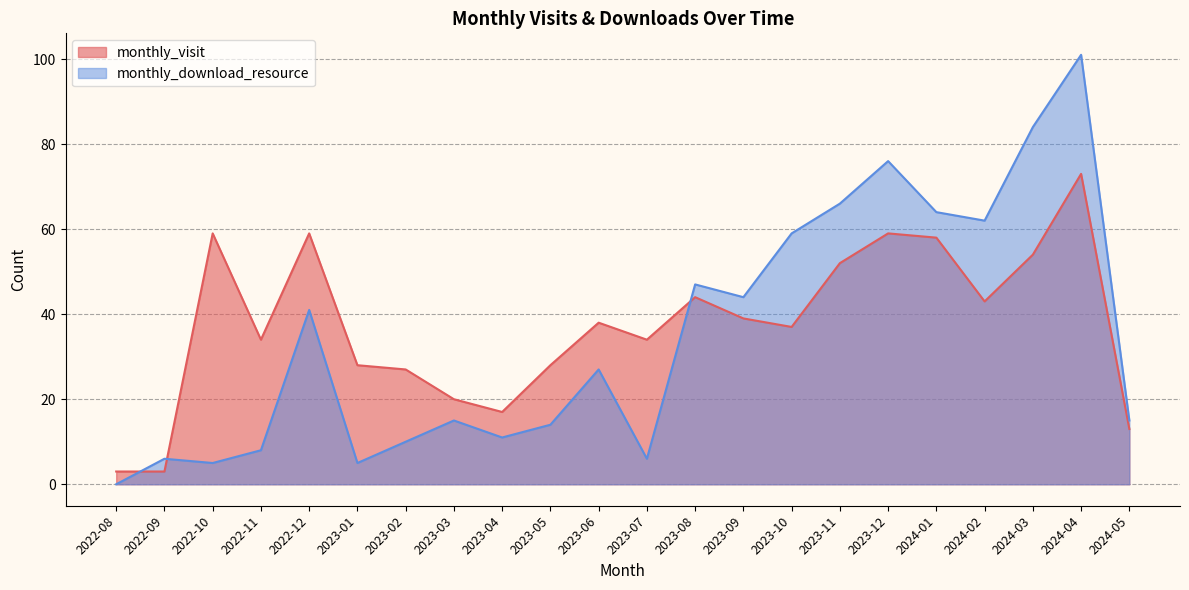

Is it true that monthly_download_resource equals 7 at 2023-01?

False